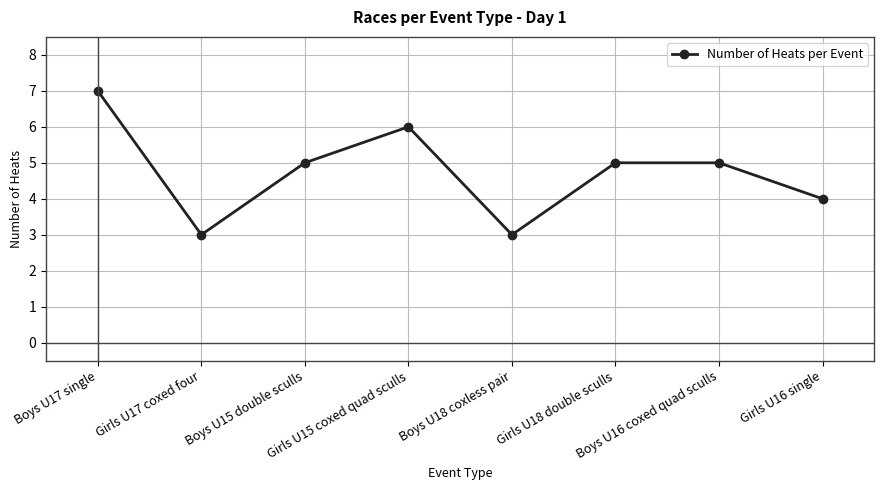

The value at Boys U18 coxless pair is 3. True or false?

True